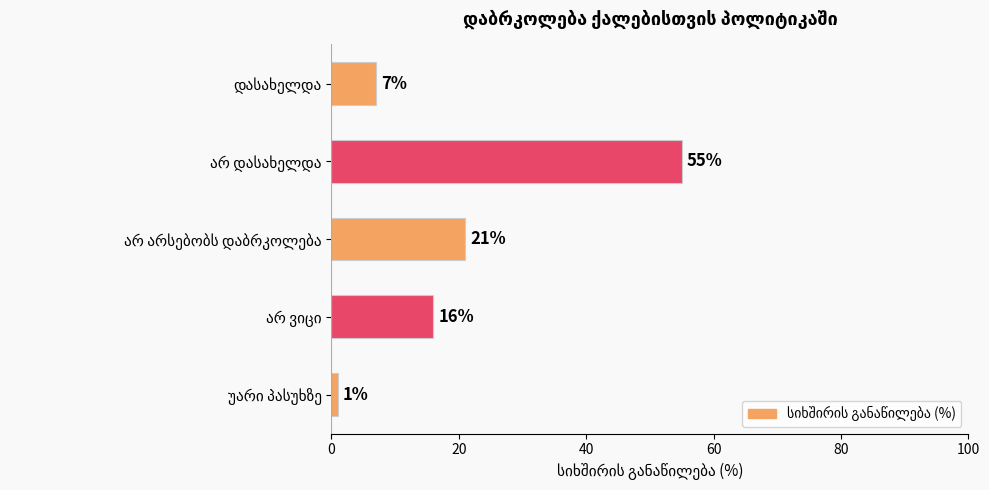

What is the average value?

20